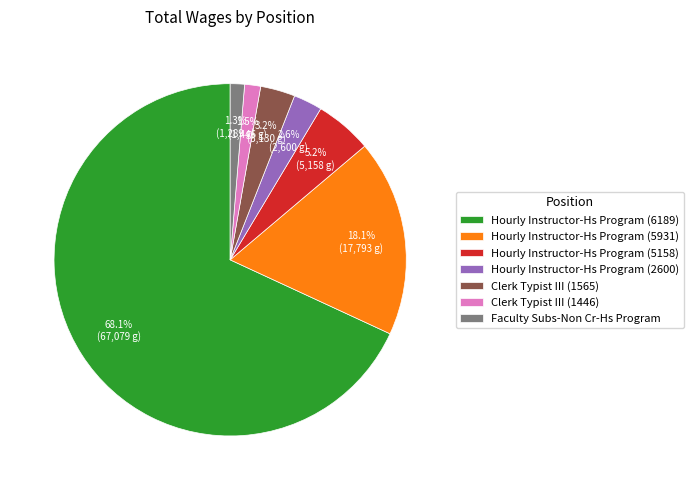

What is the largest slice in the pie chart?

Hourly Instructor-Hs Program (6189)